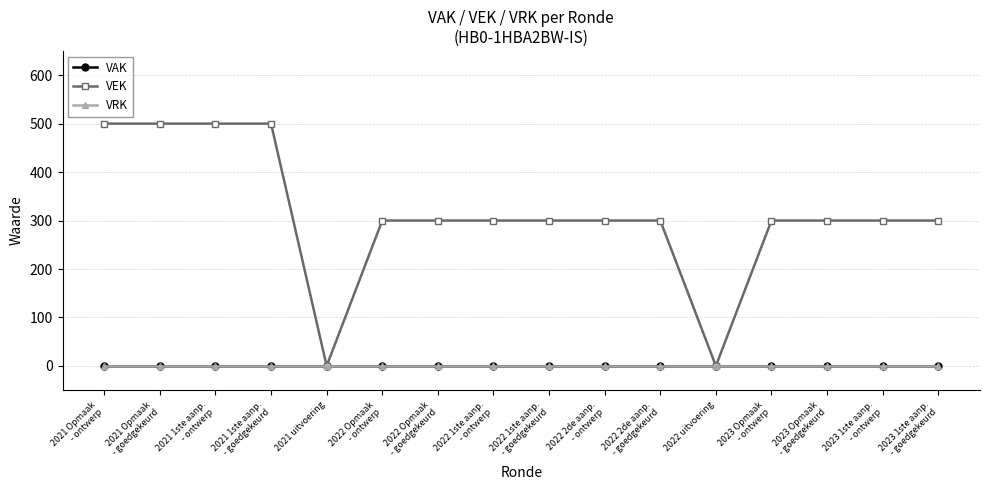

Is this an area chart (filled region under the line)?

No